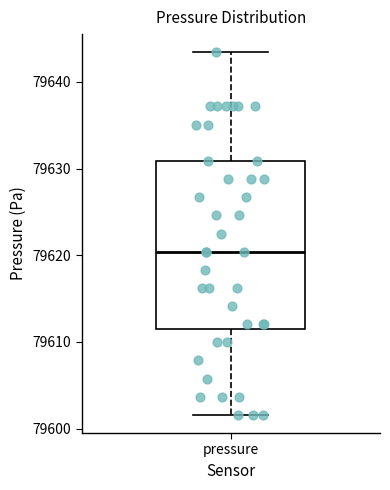

Transcribe this box plot: give where the median line is, the range the box spans, and where the two whiskers end, as read against the y-axis. The values are not printed on the chart, so give them approximately, as read against the axis.

median 79620, box 79612 to 79631, whiskers 79602 to 79643